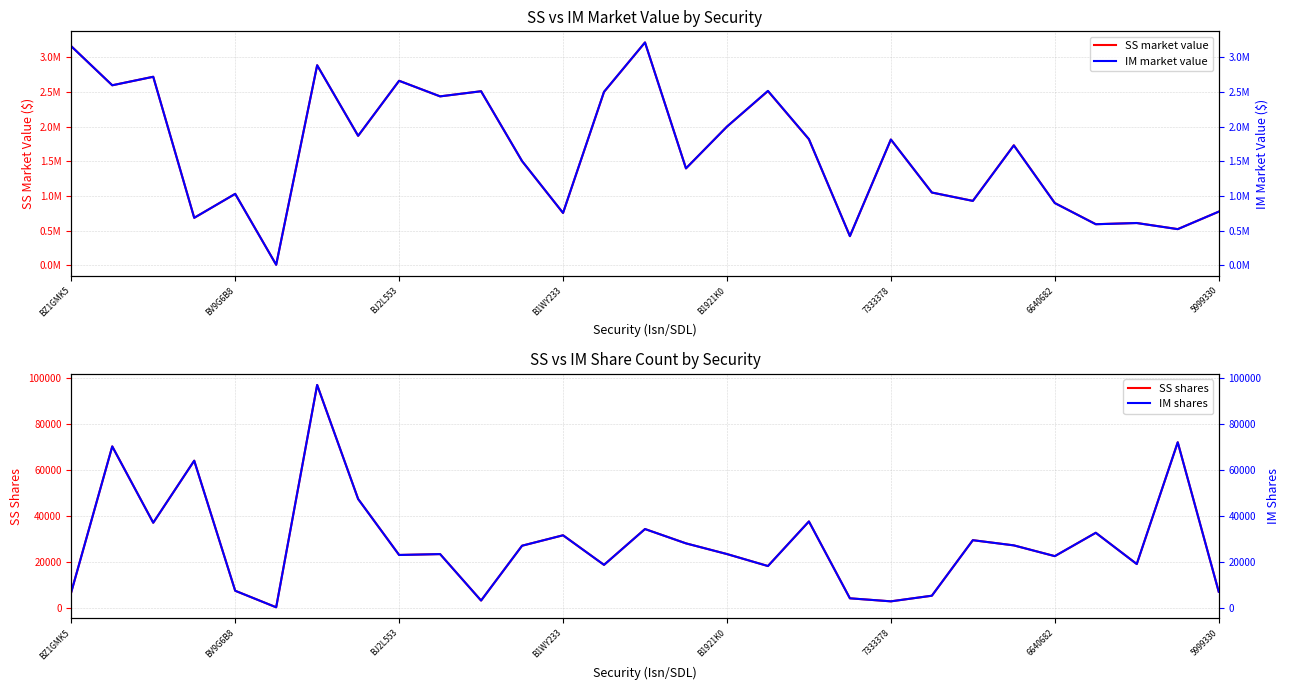

What is the maximum value for SS shares?

96880